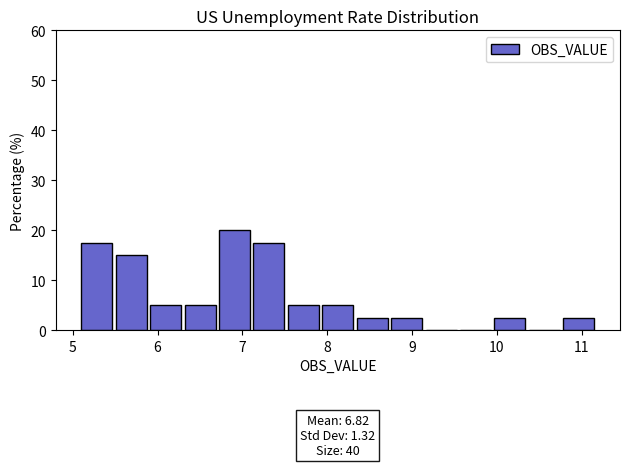

Which range on the x-axis has the tallest bar?

6.7 to 7.1